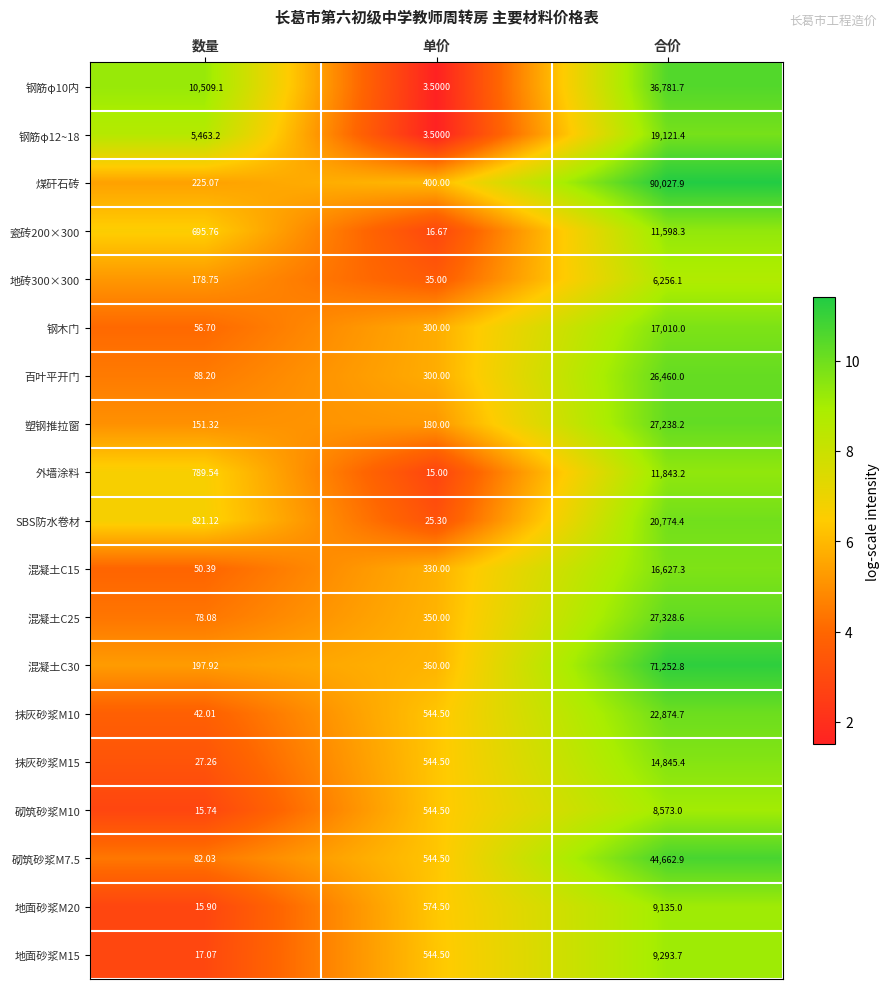

Count the number of categories in the chart.

3